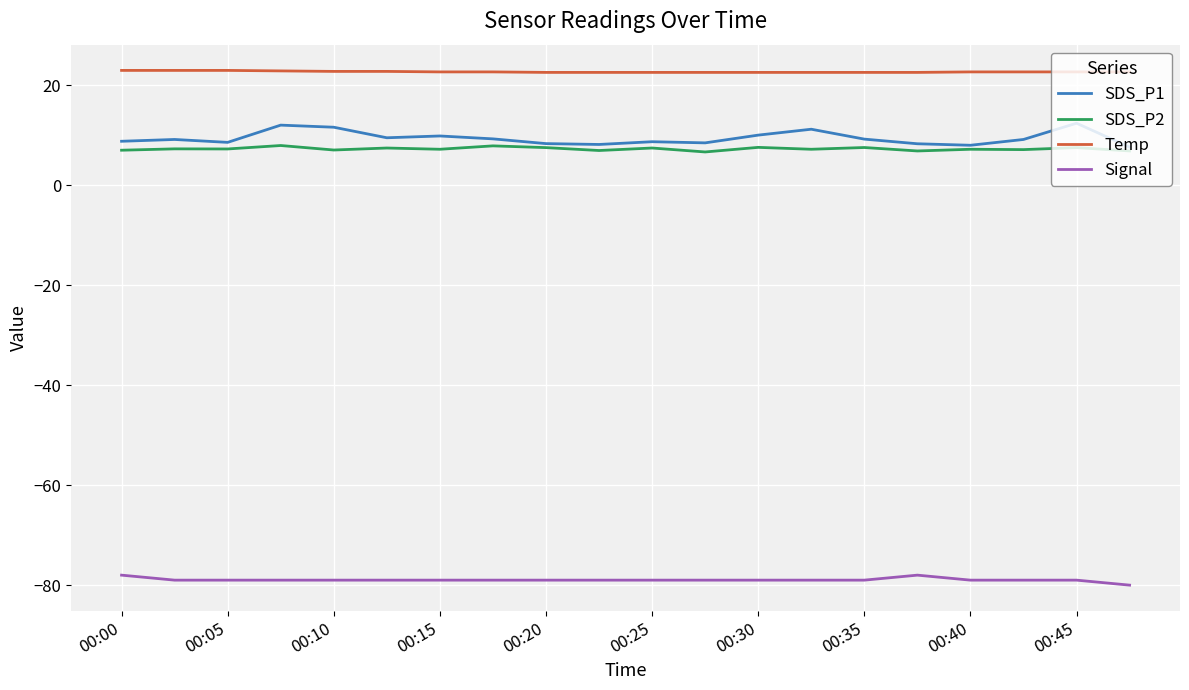

Which series has the largest range (max minus min)?

SDS_P1